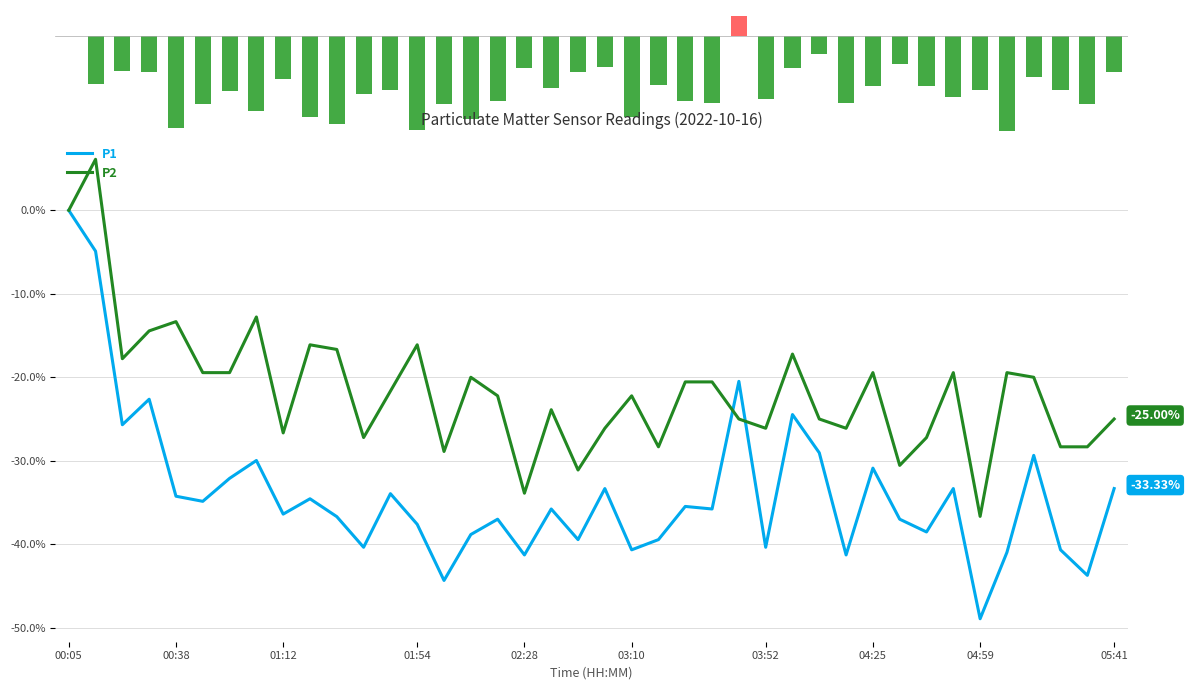

Rank the series at 22 from lowest to highest value.

P1, P2, P1-P2 spread (%)